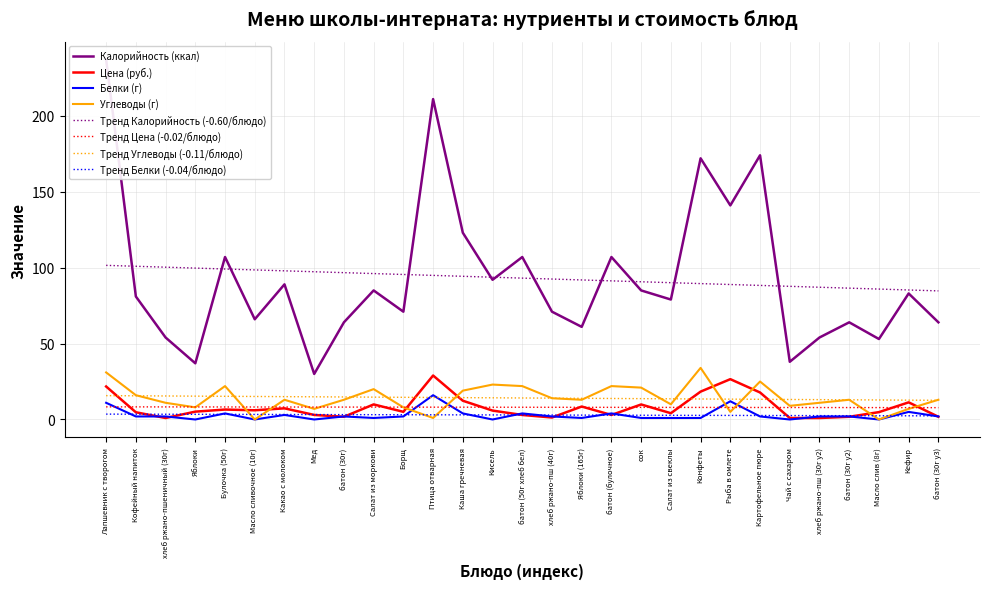

True or false: Углеводы (г) has a value of 16.0 at Кофейный напиток.

True